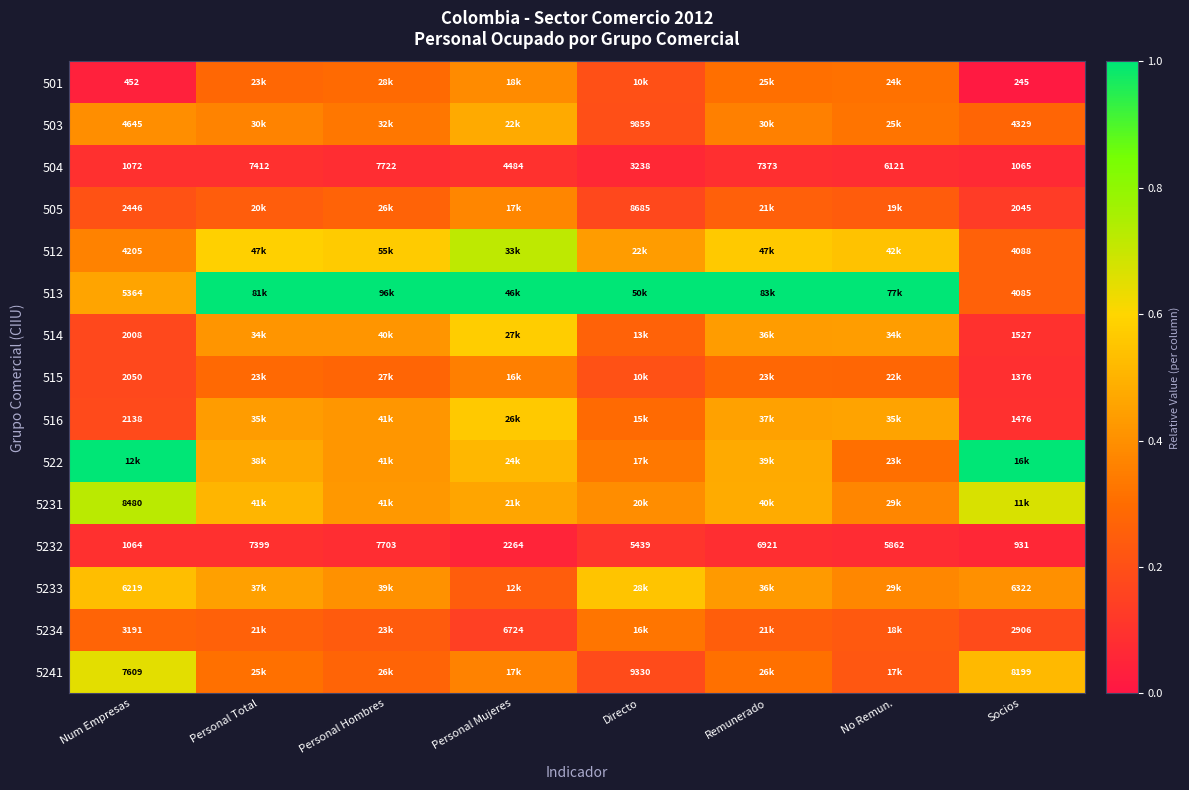

Which category has the lowest value in the 5232 series?

Socios